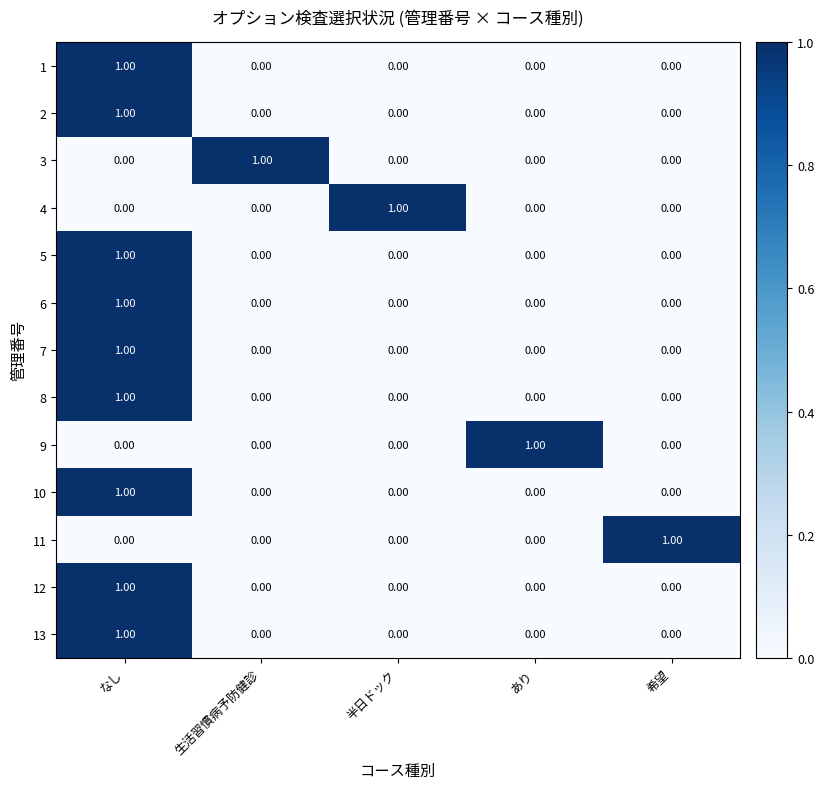

At which category is the sum across all series the highest?

なし